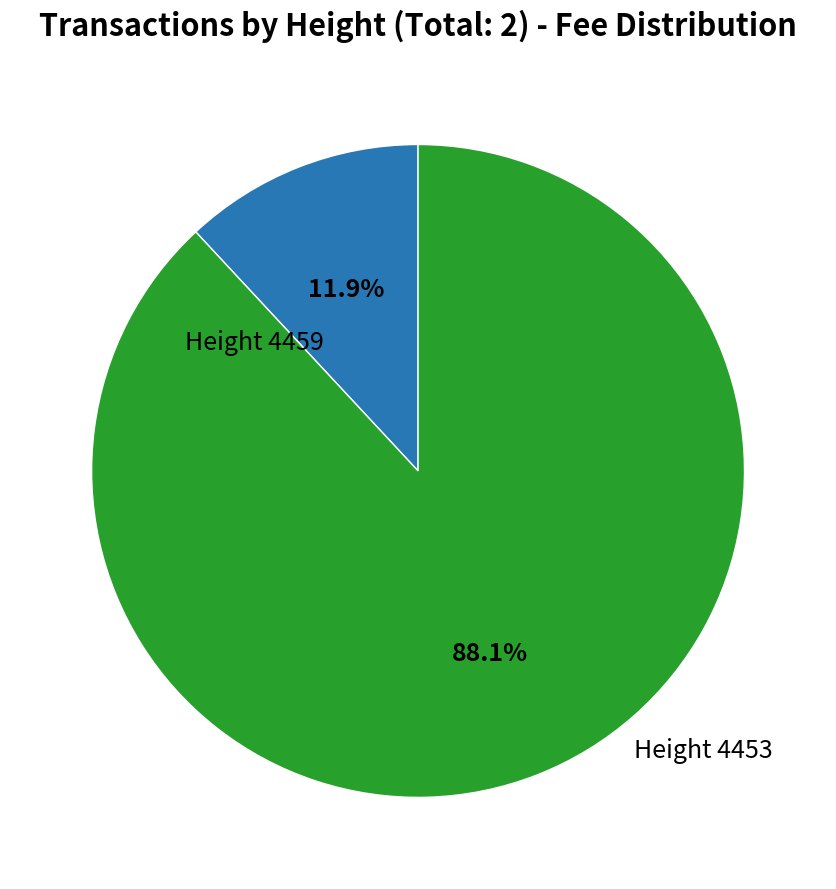

Count the number of slices in the pie.

2